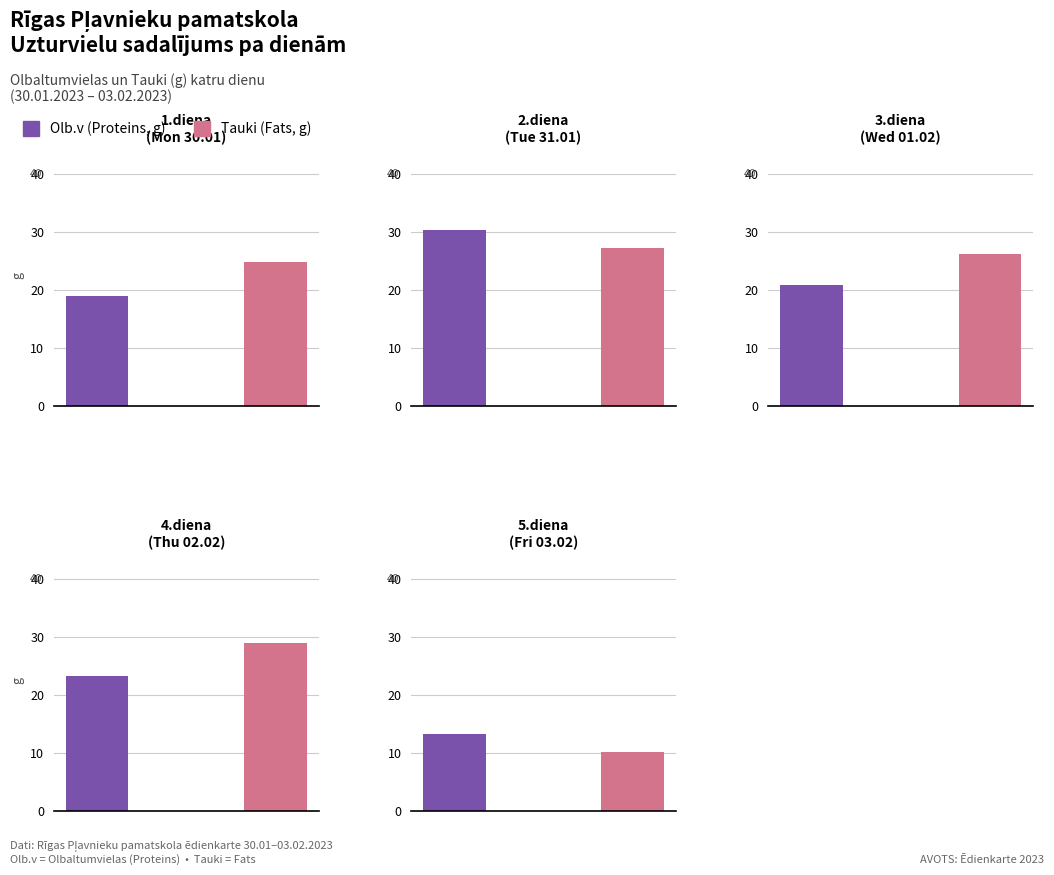

At which label does Tauki (Fats) first exceed 26?

2.diena